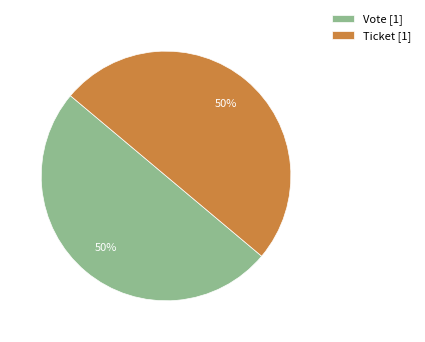

Is it true that Ticket [1] is 50% of the pie?

True